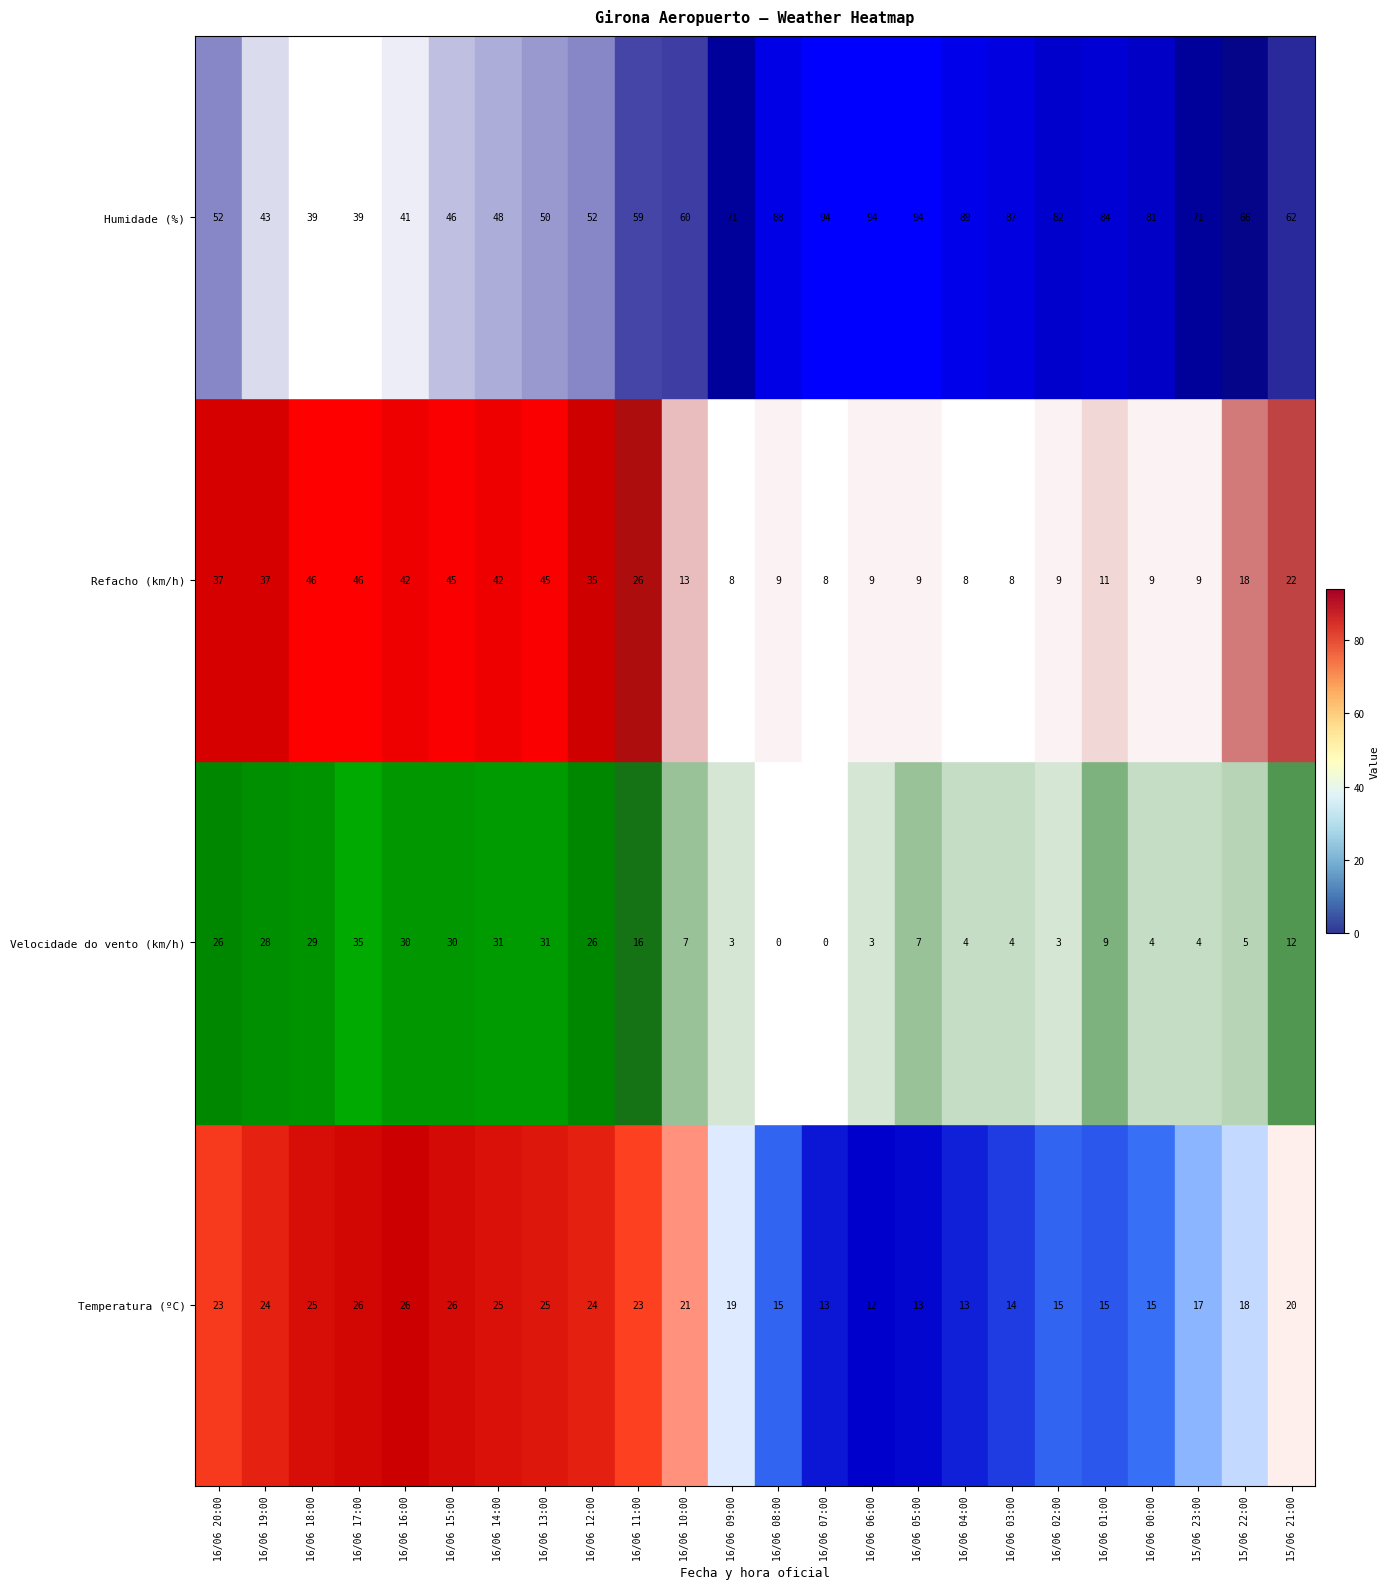

What is the highest value of the Refacho (km/h) series?

46